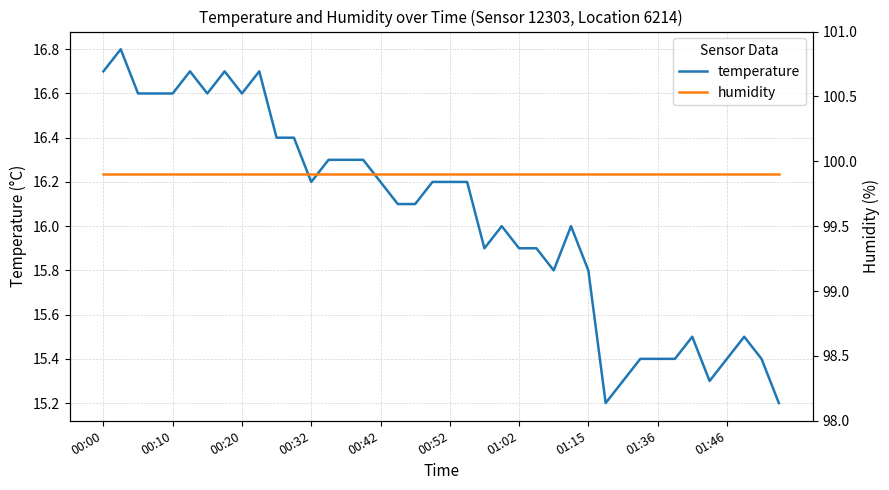

True or false: humidity and temperature intersect in this chart.

False